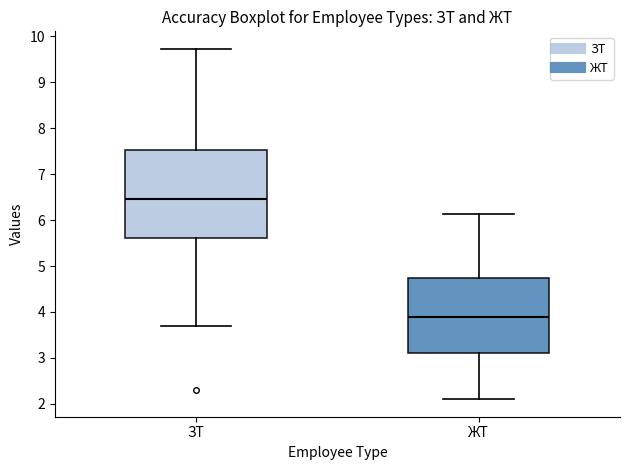

Which box has the lowest median line?

ЖТ